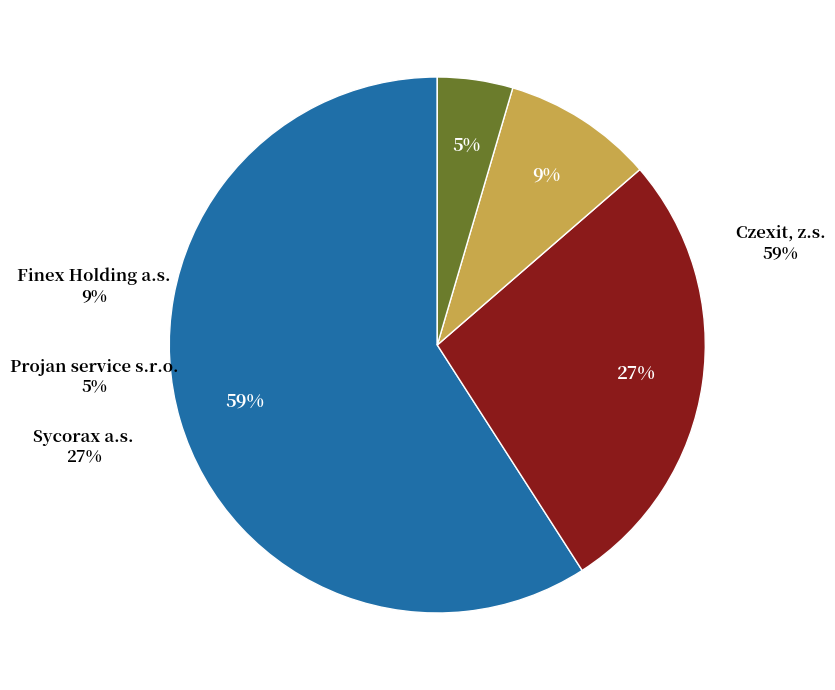

What percentage is the Projan service s.r.o. slice, to the nearest percent?

5%